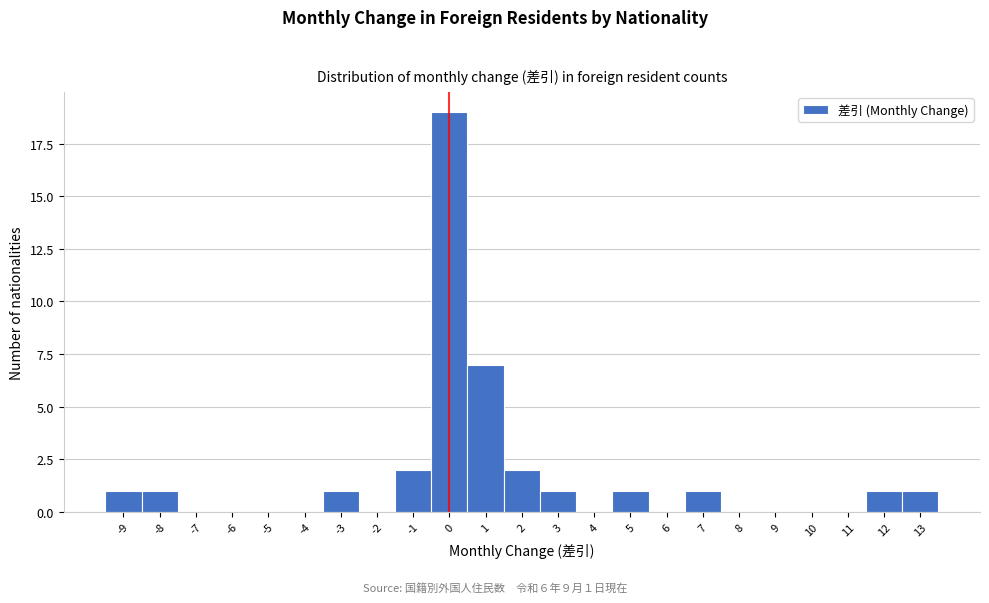

Over which range of the x-axis is the bar tallest?

-0.5 to 0.5